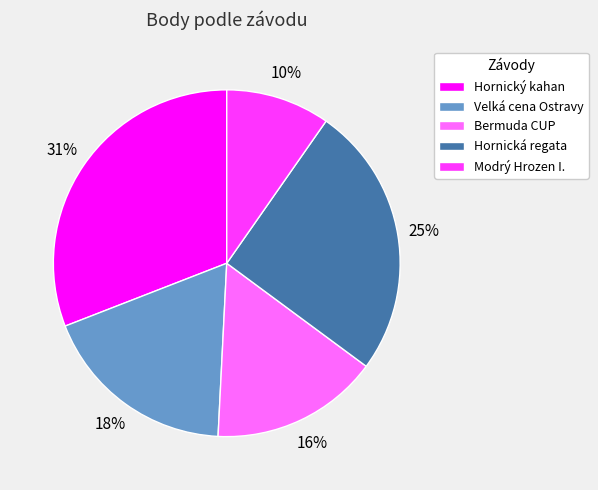

Is it true that Modrý Hrozen I. is 1% of the pie?

False